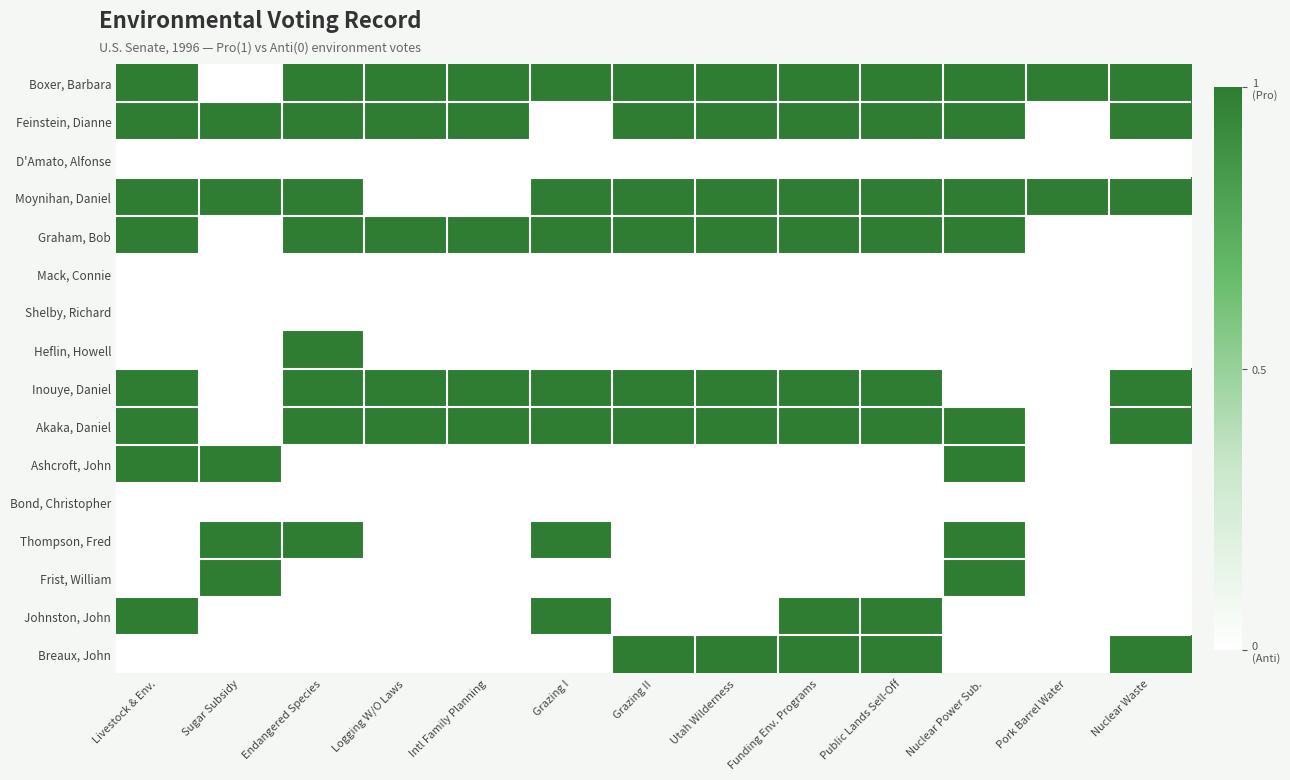

At Utah Wilderness, list the series in order from smallest to largest.

D'Amato, Alfonse, Mack, Connie, Shelby, Richard, Heflin, Howell, Ashcroft, John, Bond, Christopher, Thompson, Fred, Frist, William, Johnston, John, Boxer, Barbara, Feinstein, Dianne, Moynihan, Daniel, Graham, Bob, Inouye, Daniel, Akaka, Daniel, Breaux, John